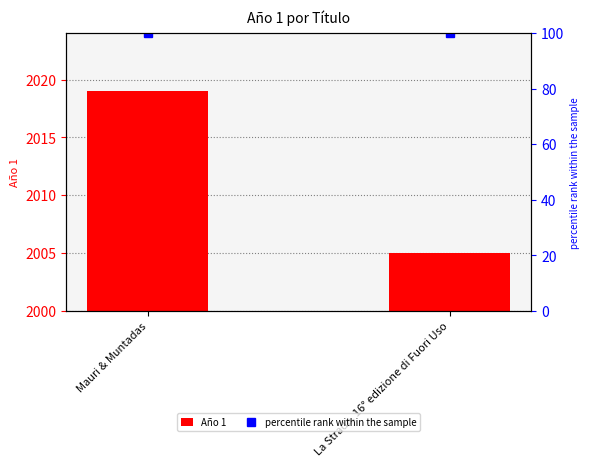

What is the sum of the percentile rank within the sample values at Mauri & Muntadas and La Strada. 16° edizione di Fuori Uso?

200